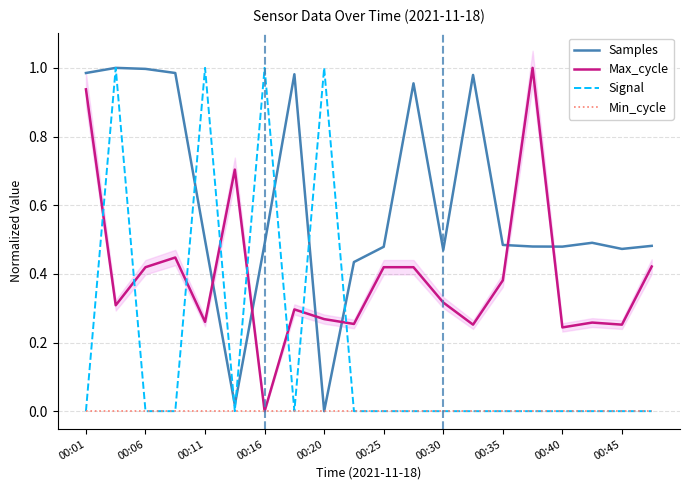

How many lines are shown in the chart?

4